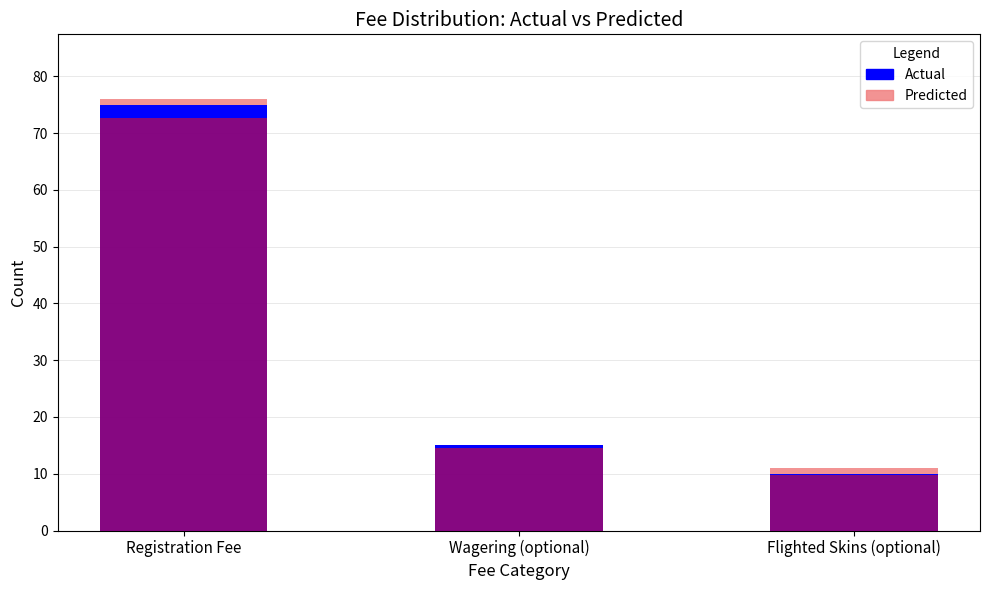

What is the label of the 2nd bar from the left?

Wagering (optional)